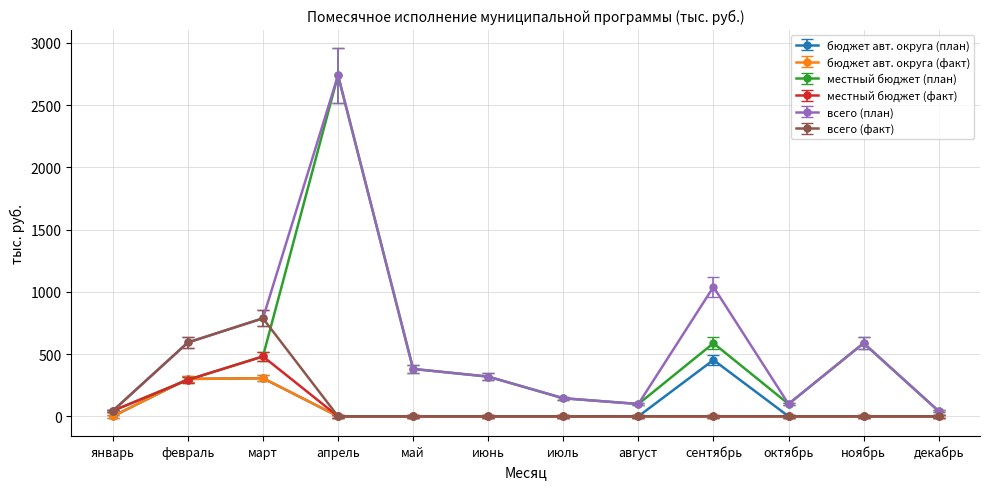

True or false: бюджет авт. округа (план) has a value of 452.3 at сентябрь.

True